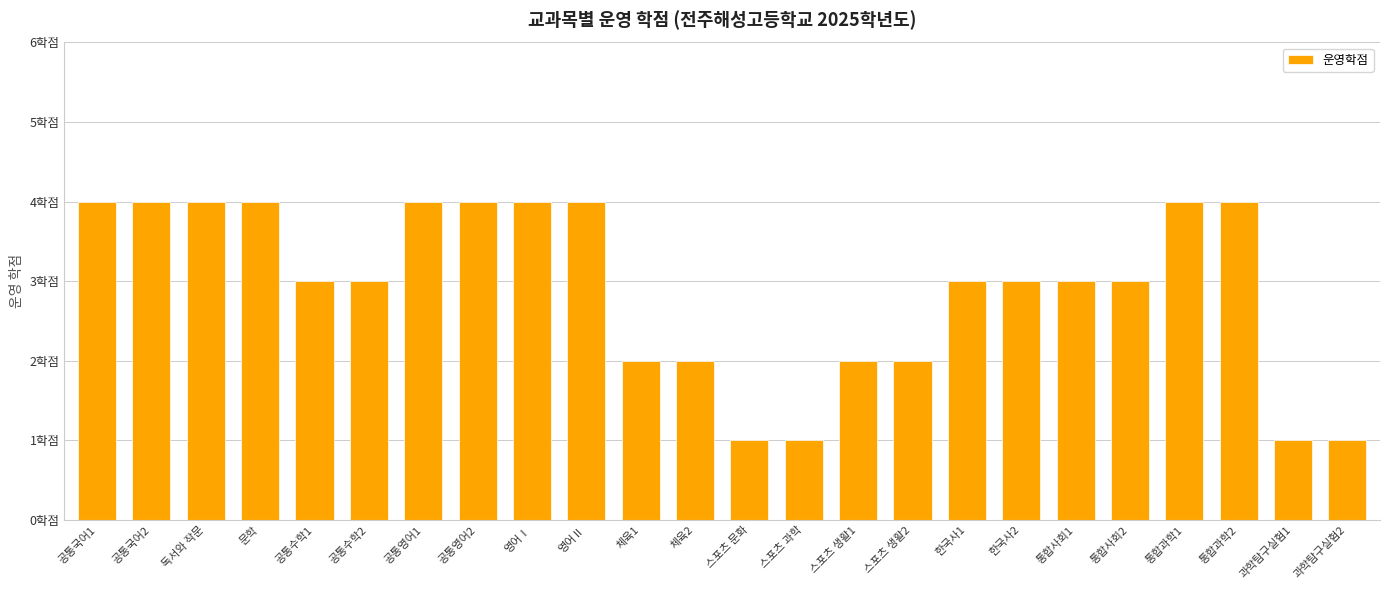

True or false: the data shows 4 at 영어Ⅱ.

True